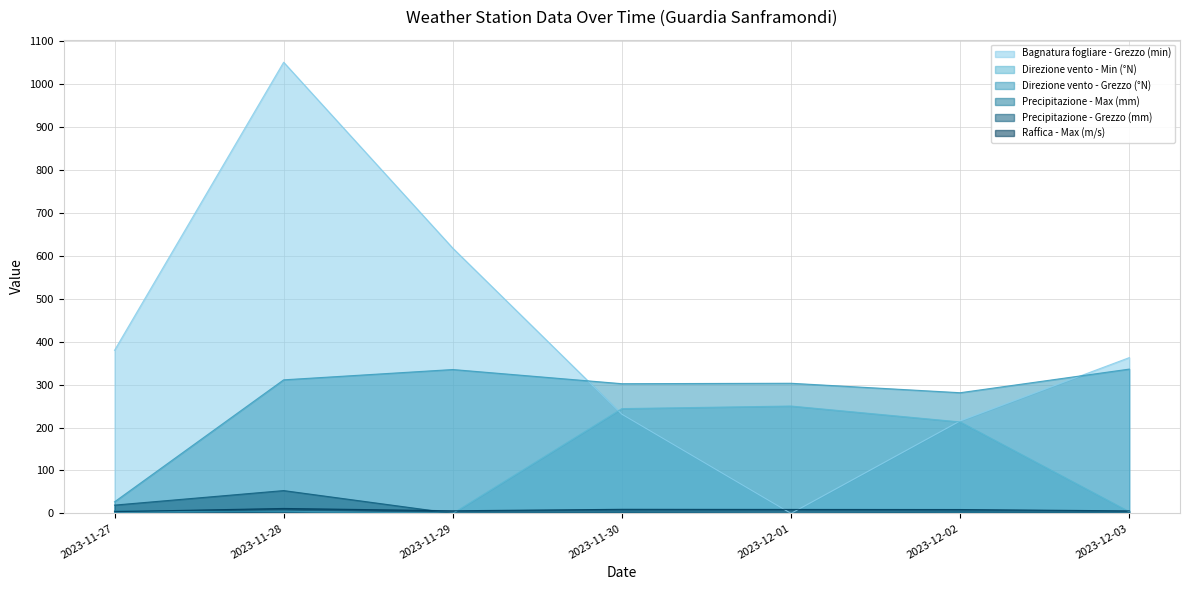

In Bagnatura fogliare - Grezzo (min), how many points are lower than both neighbors (excluding endpoints)?

1